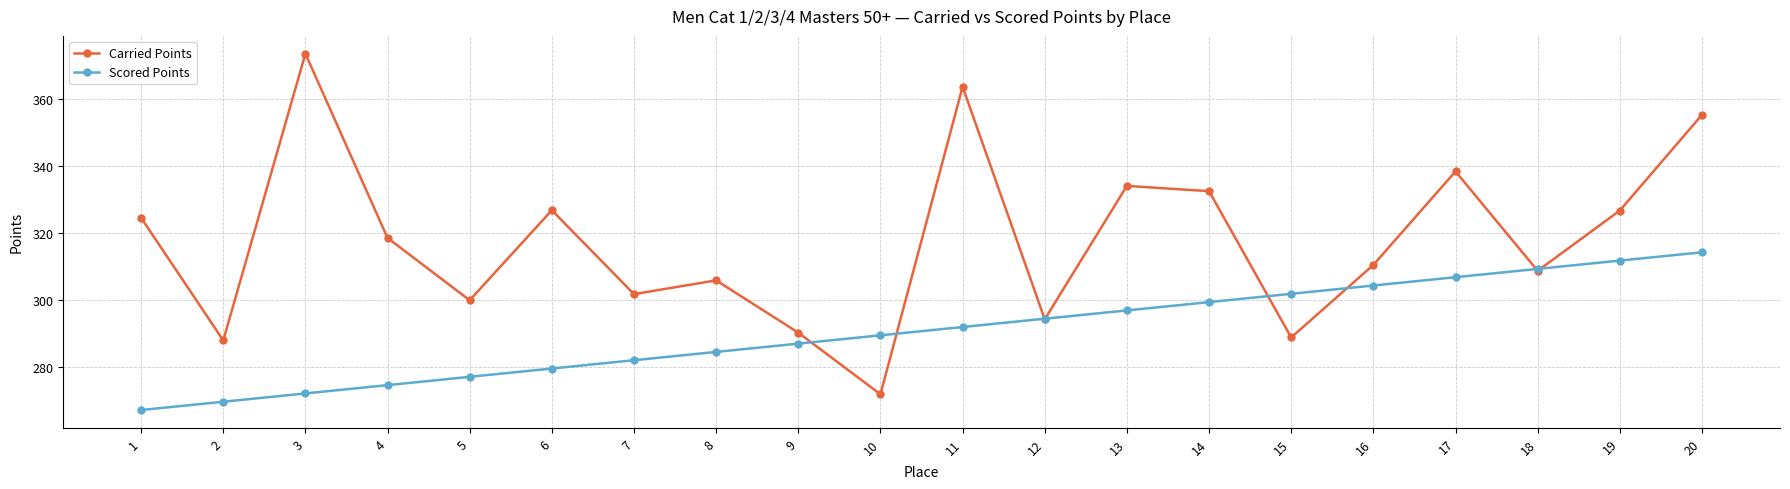

Is this an area chart (filled region under the line)?

No